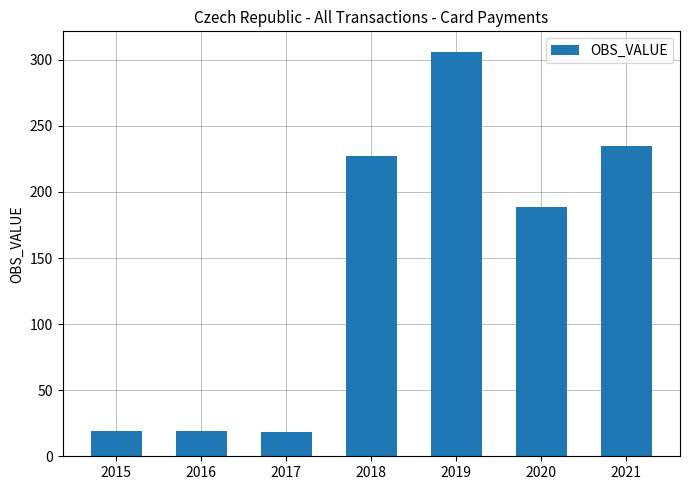

Are the bars grouped side by side (vs. stacked)?

No